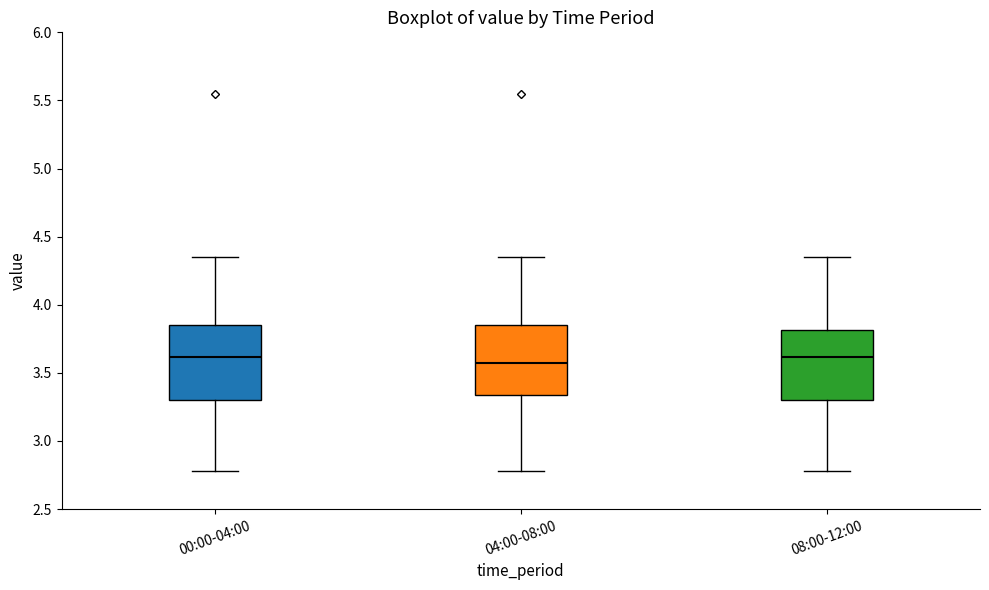

Where does the upper whisker of the box for 00:00-04:00 end on the y-axis? The values are not printed on the chart, so give them approximately, as read against the axis.

4.35